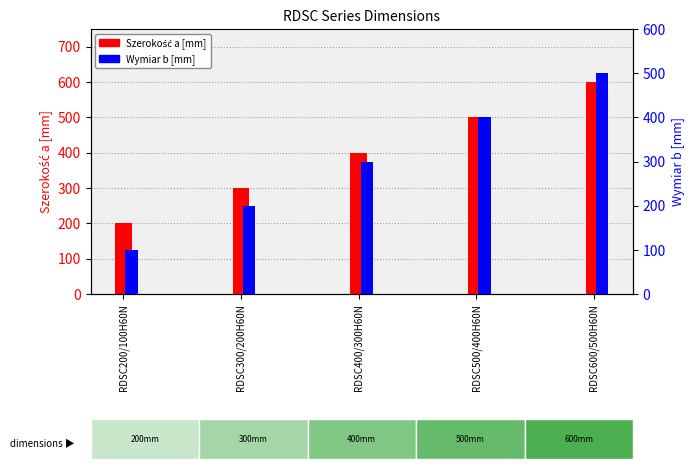

What is the sum of all Szerokość a [mm] values?

2000